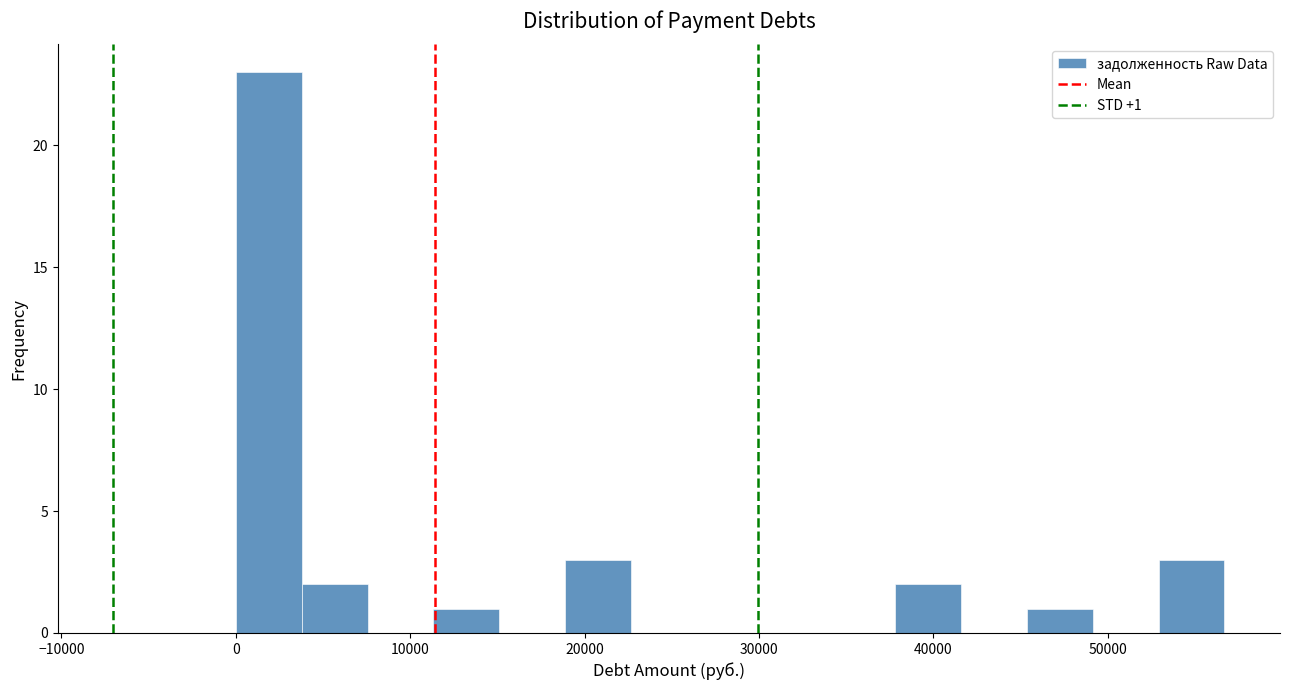

Read against the x-axis, roughly where is the centre of the tallest bar?

2000